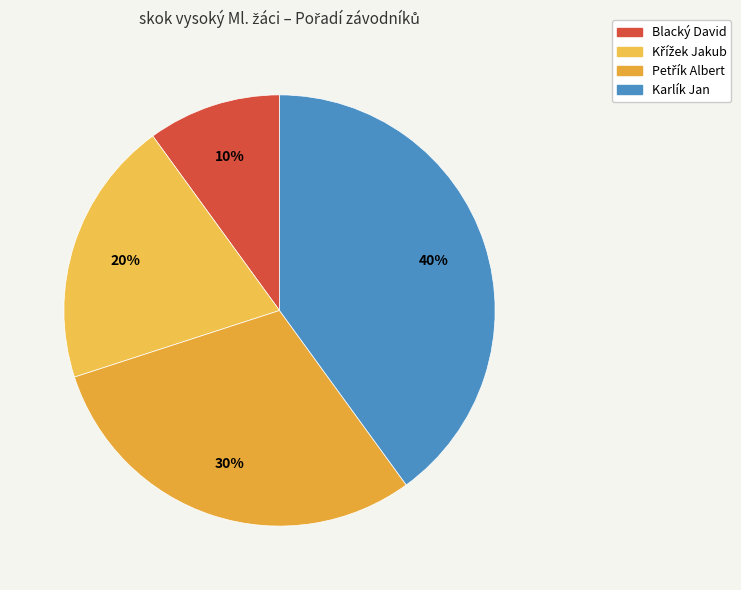

To the nearest percent, what portion does Petřík Albert represent?

30%